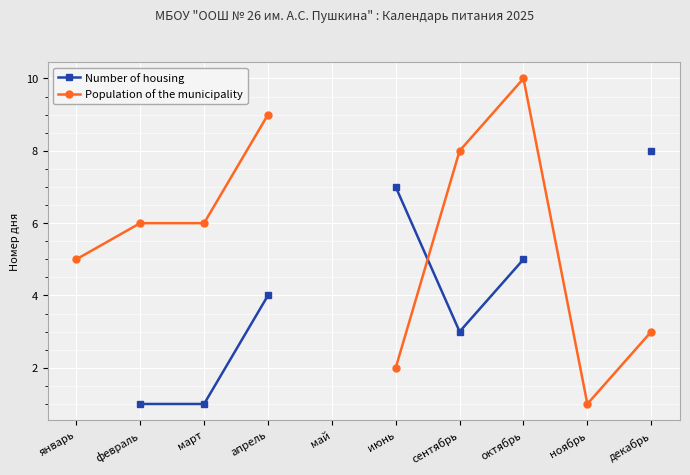

What is the label of the 9th point from the left?

ноябрь